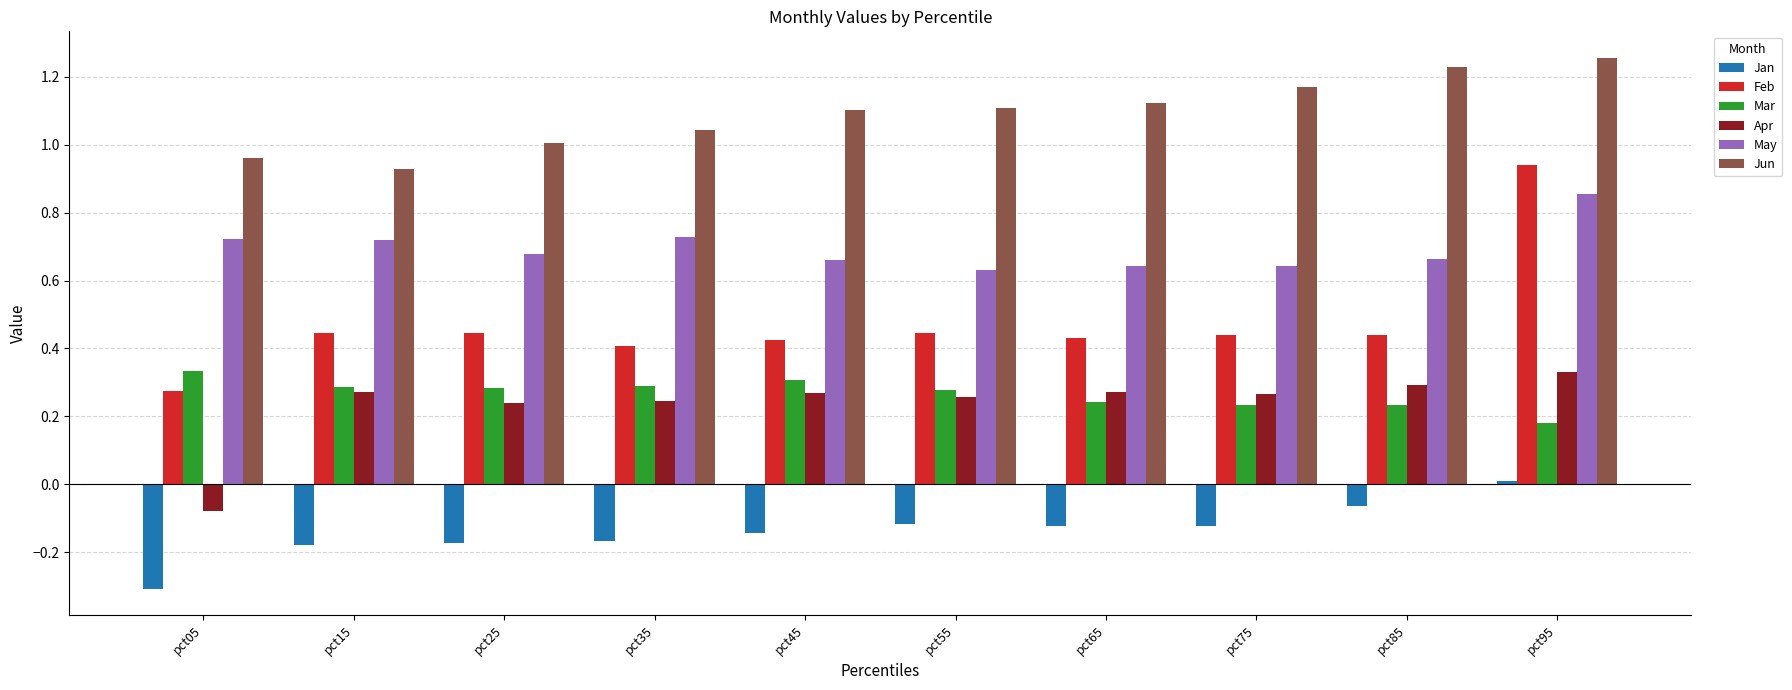

How many bars are there in each group?

6